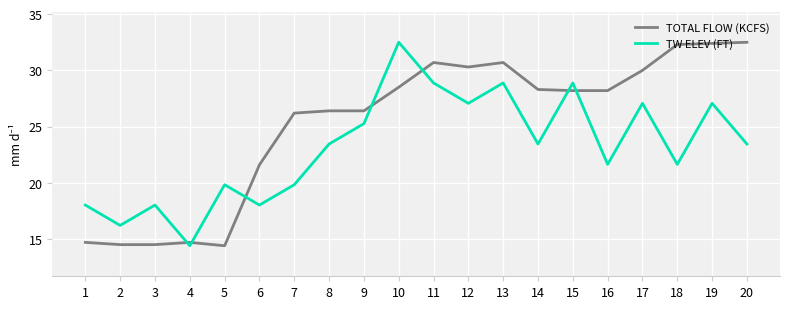

Rank the series by their average value, from lowest to highest.

TW ELEV (FT), TOTAL FLOW (KCFS)